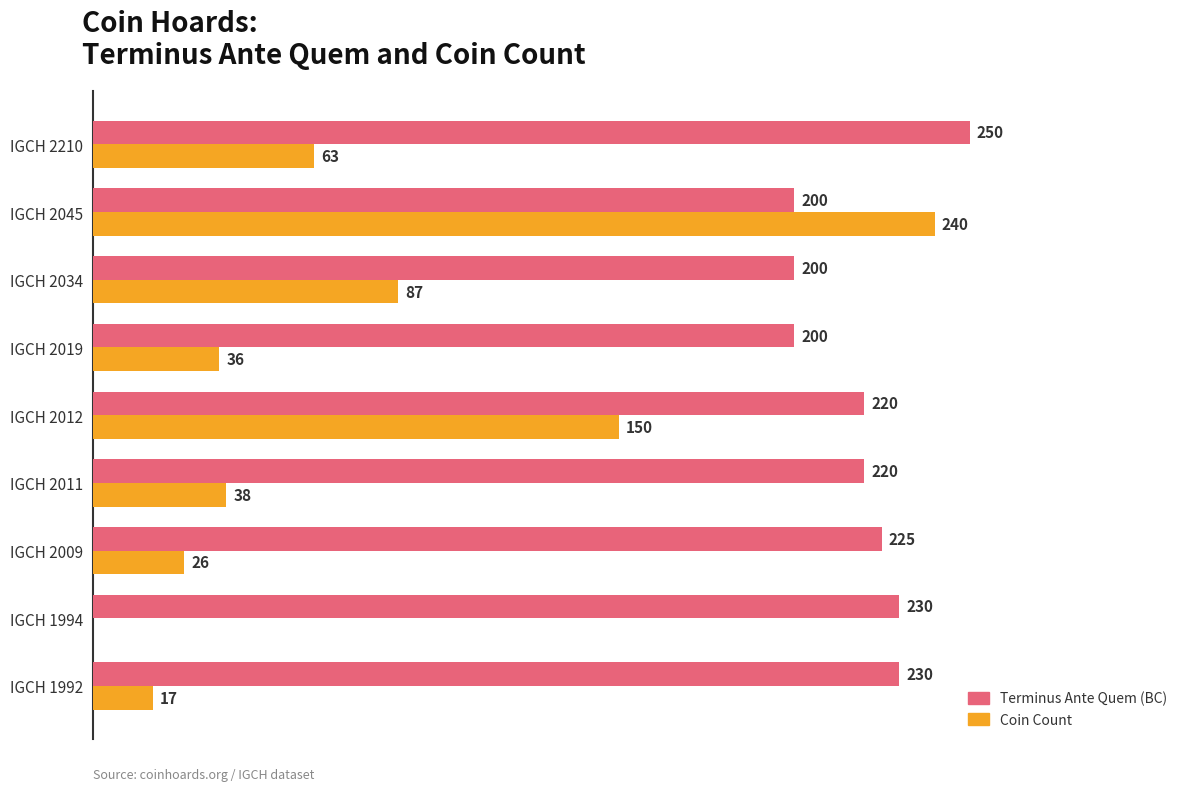

Which series changed the most between IGCH 2019 and IGCH 2034?

Coin Count